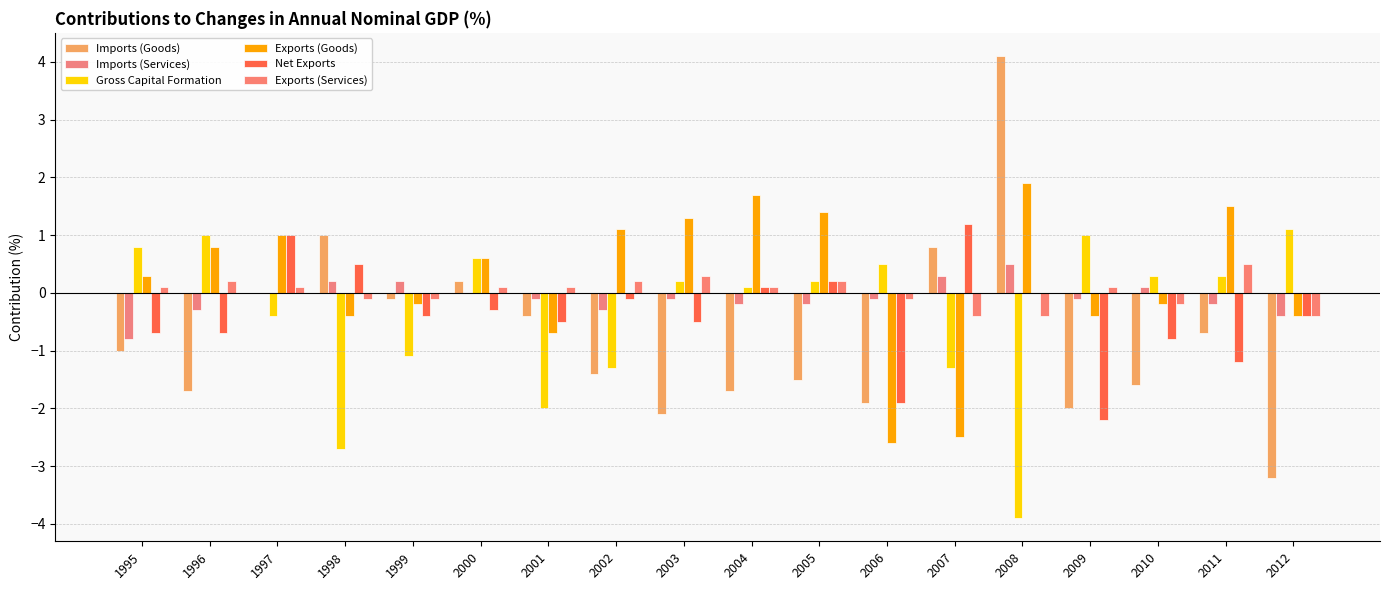

At which label does Imports (Goods) first exceed -1?

1997